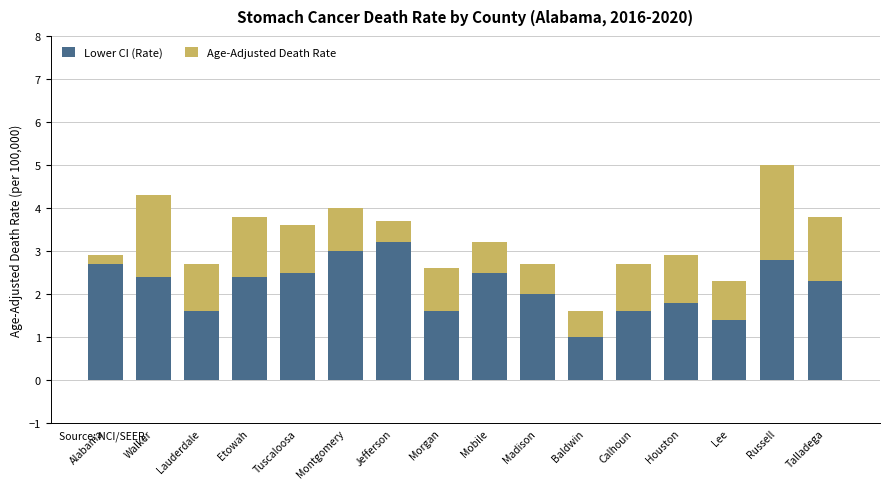

What is the sum of all Age-Adjusted Death Rate values?

51.8